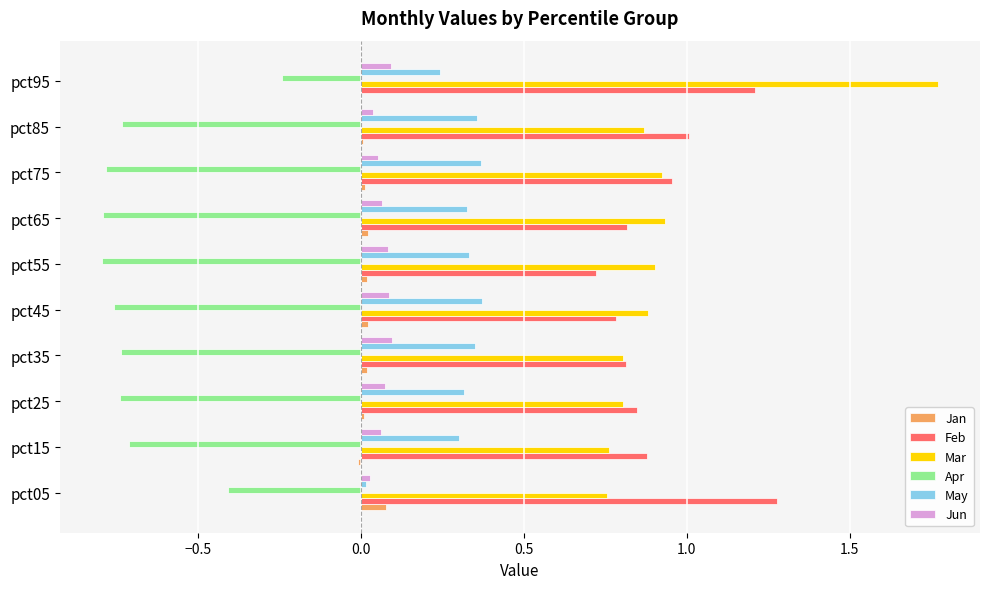

What is the maximum value for Feb?

1.3